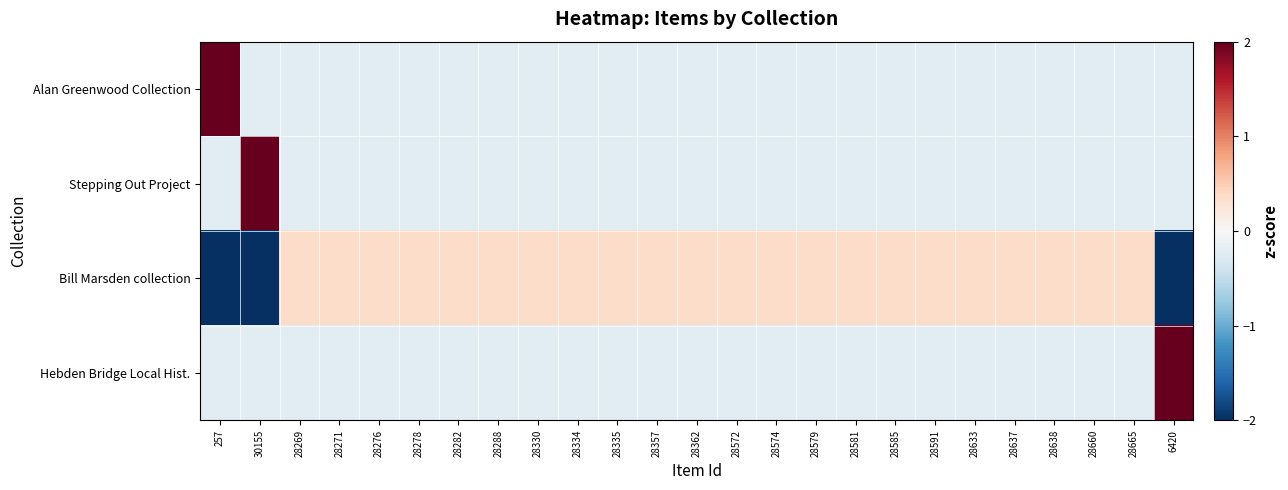

At how many categories does at least one series exceed 0?

25